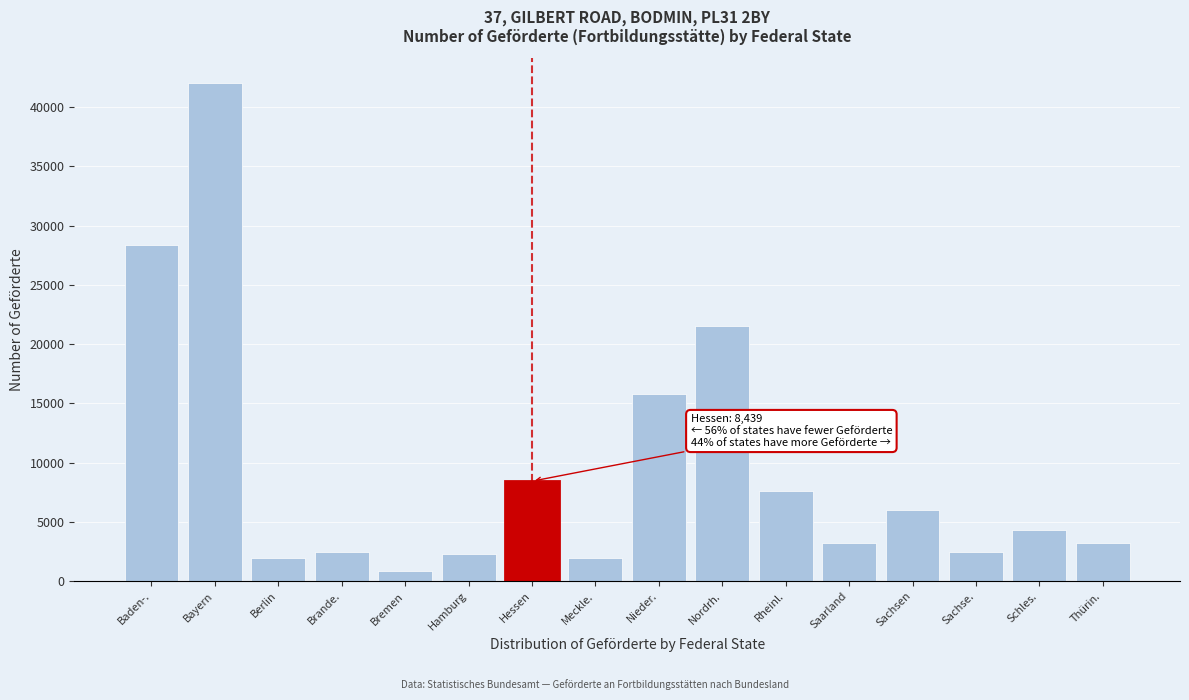

Which category has the lowest value across all series?

Bremen